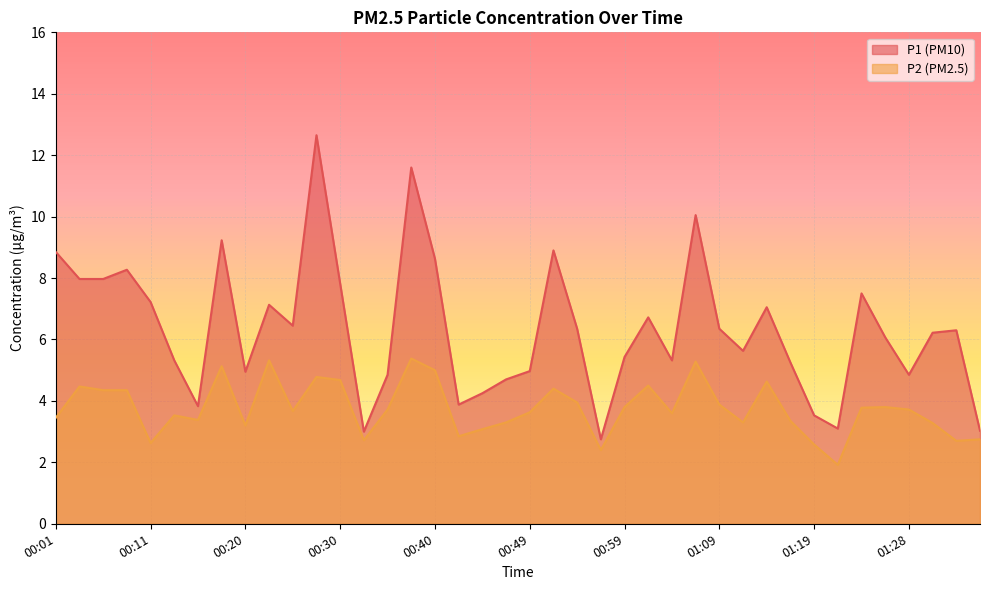

True or false: P1 has a value of 4.2 at 01:36.

False